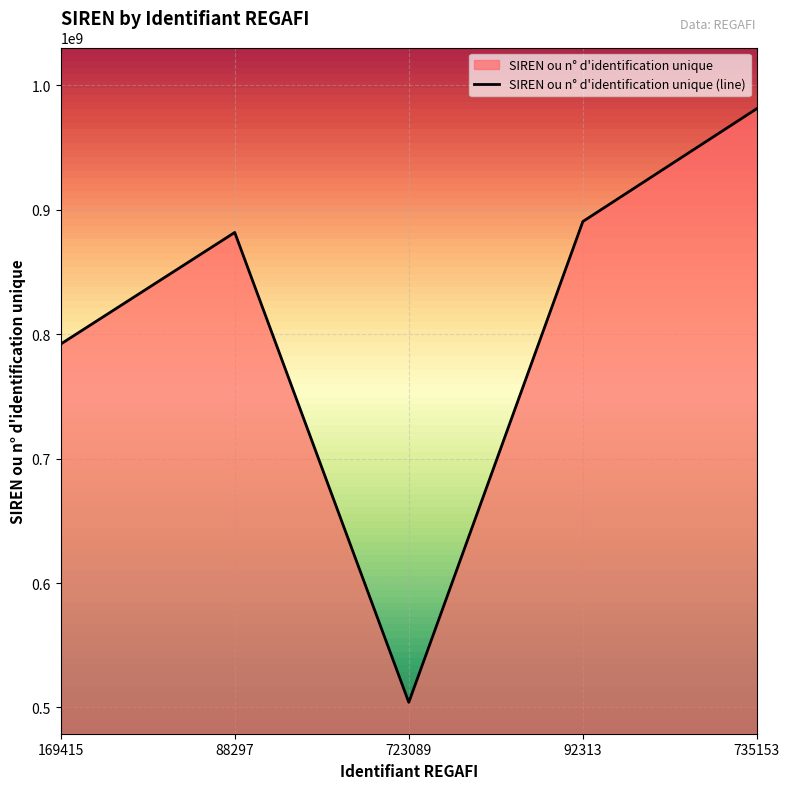

True or false: there are more than 1 points higher than both neighbors.

False